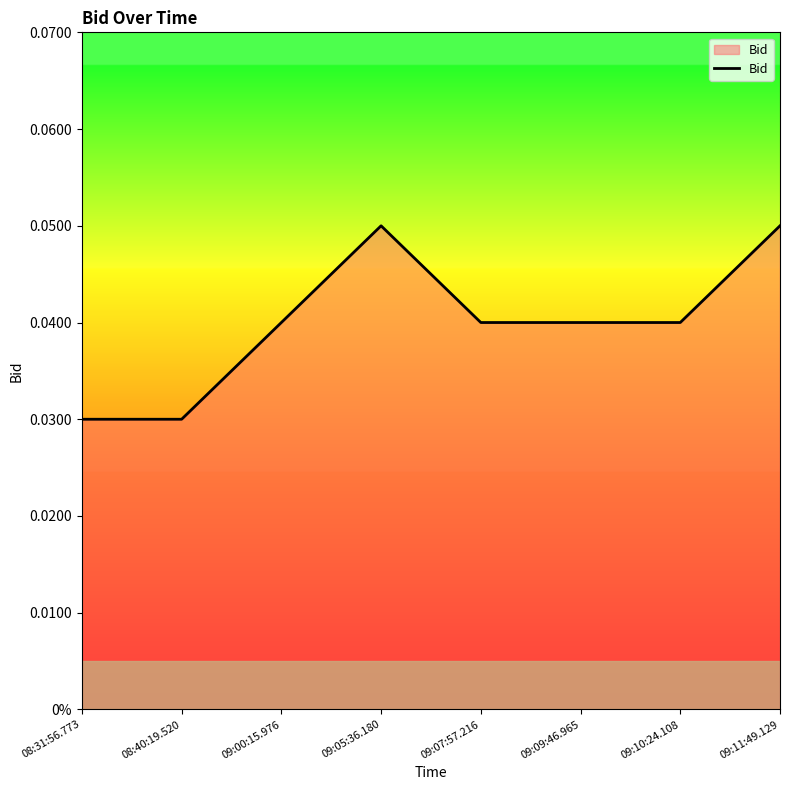

Which has a higher value, 09:11:49.129 or 08:40:19.520?

09:11:49.129